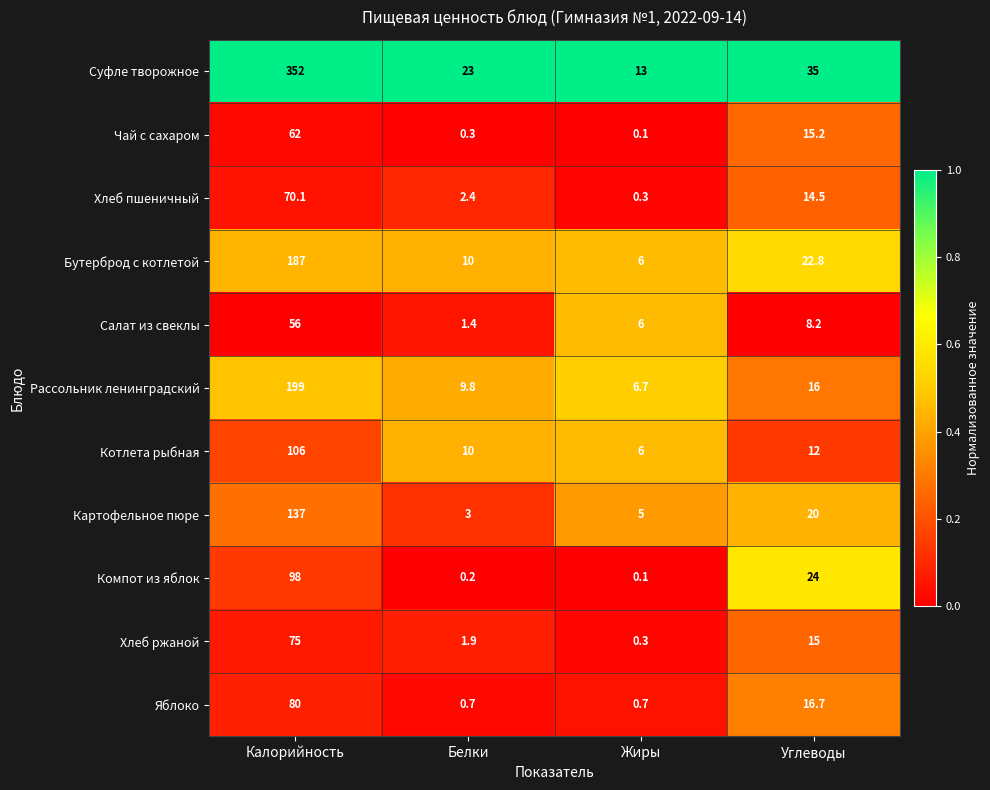

True or false: Рассольник ленинградский has a value of 339.6 at Калорийность.

False